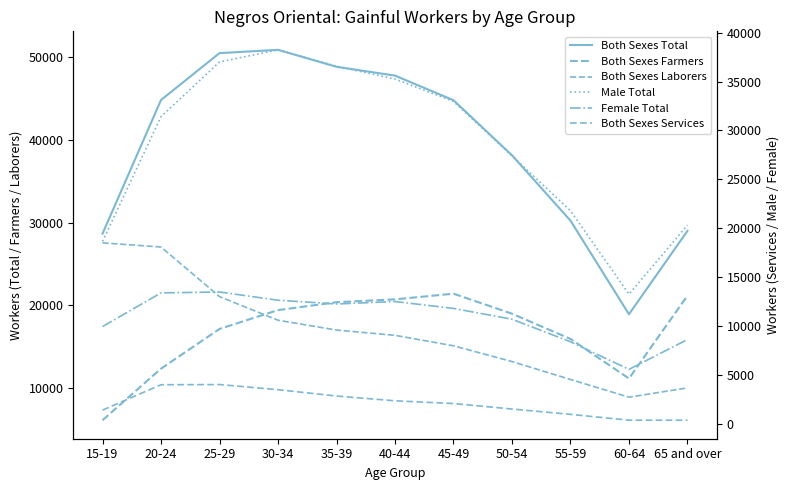

Between 15-19 and 55-59, which series saw the biggest shift?

Both Sexes Laborers